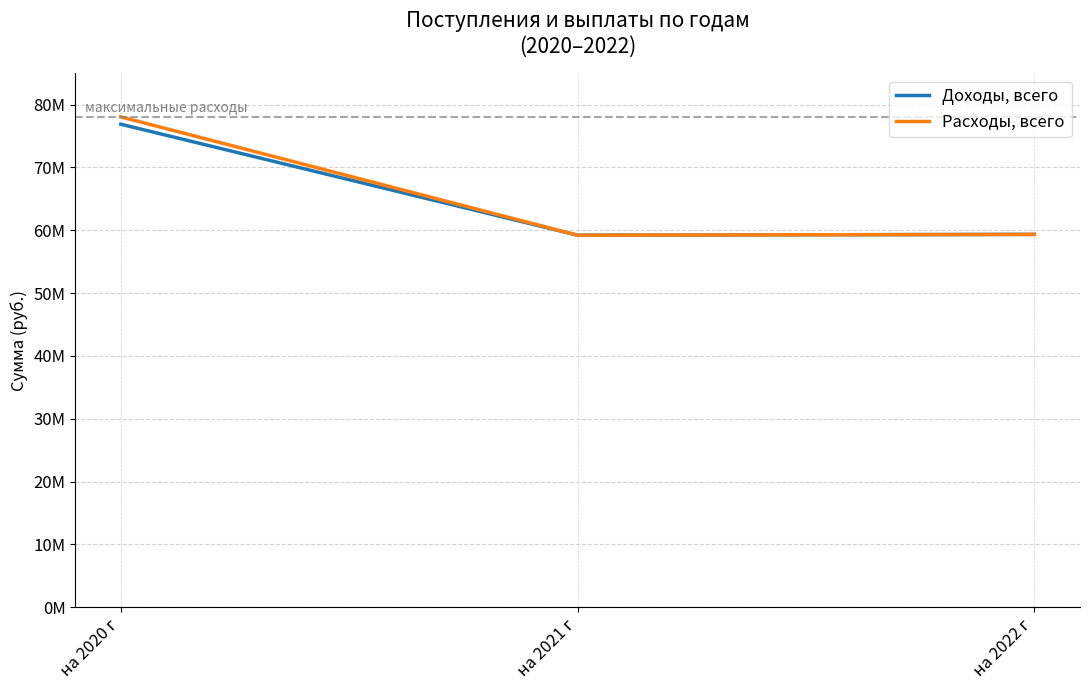

Between на 2020 г and на 2022 г, which is larger?

на 2020 г